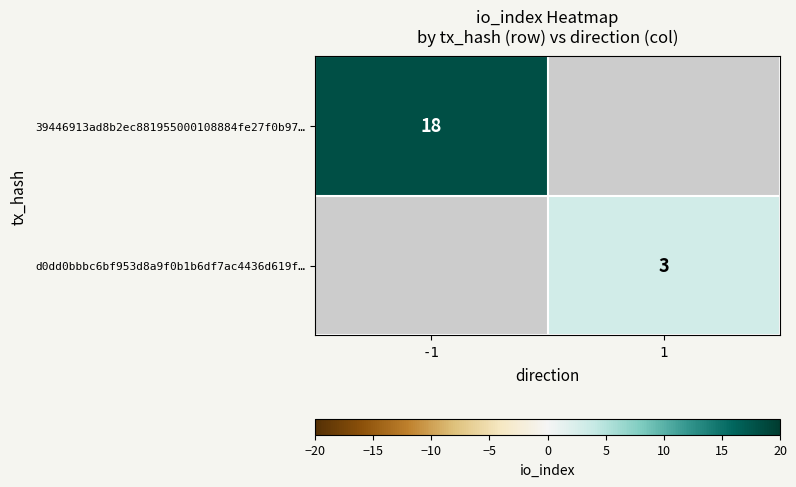

What is the minimum value for 39446913ad8b2ec881955000108884fe27f0b97…?

18.0